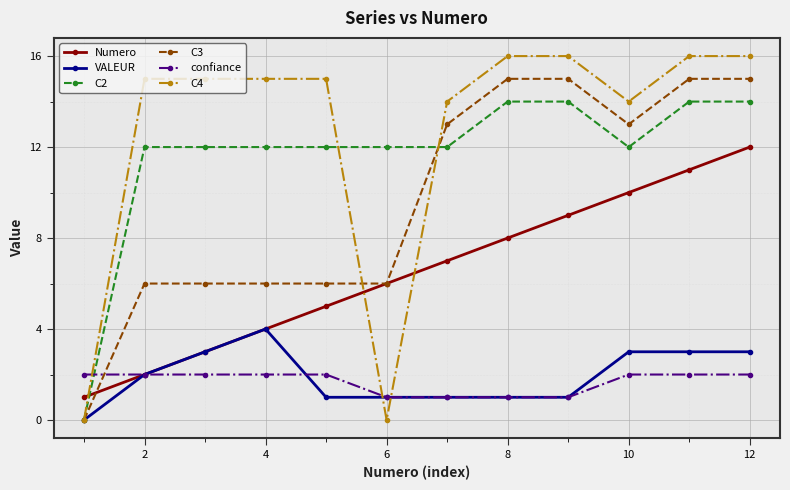

What are all the series names shown in the legend?

Numero, VALEUR, C2, C3, confiance, C4